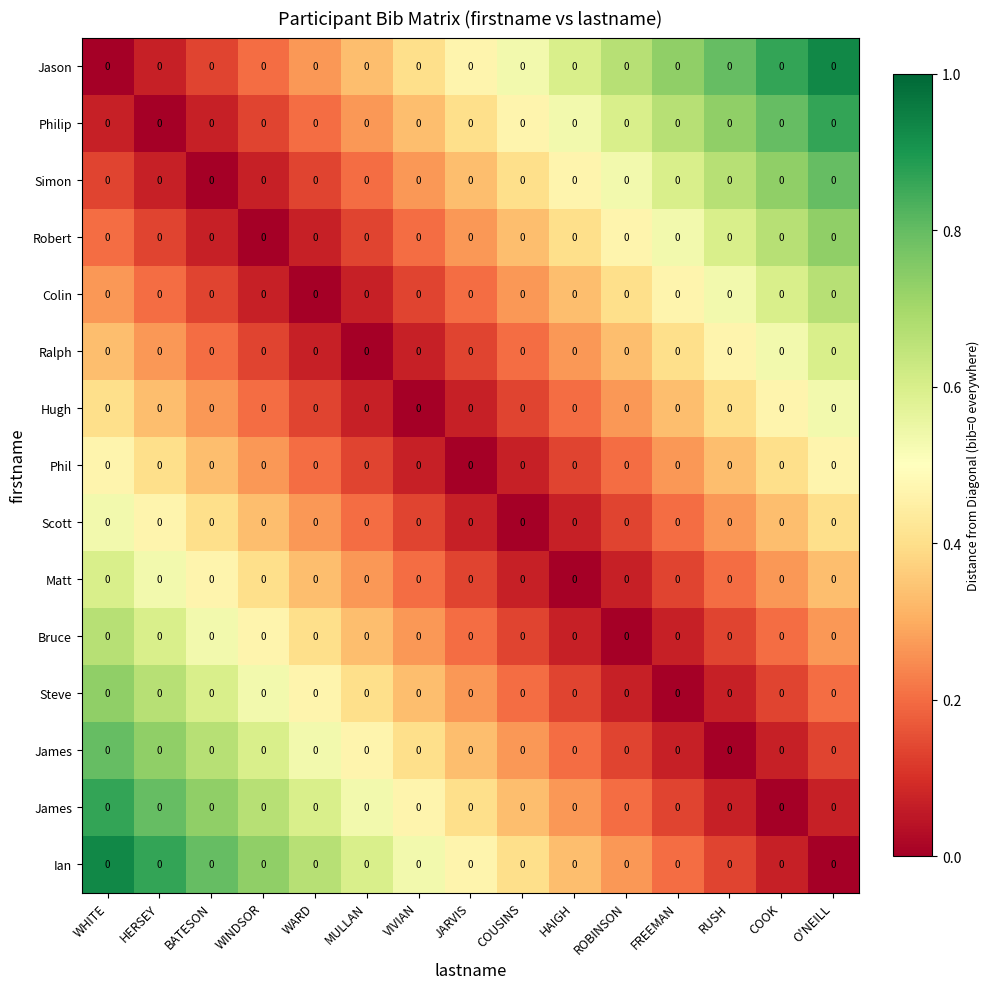

How many data points does each series have?

15